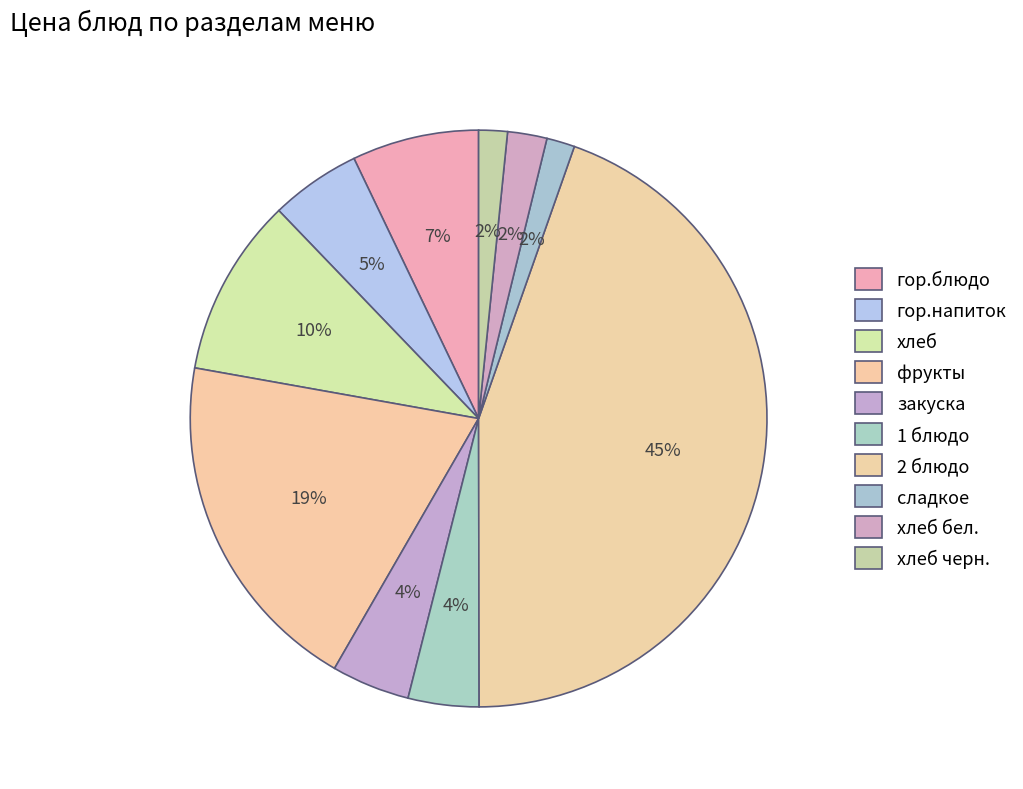

What is the ratio of the value at хлеб to the value at хлеб черн.?

6.2